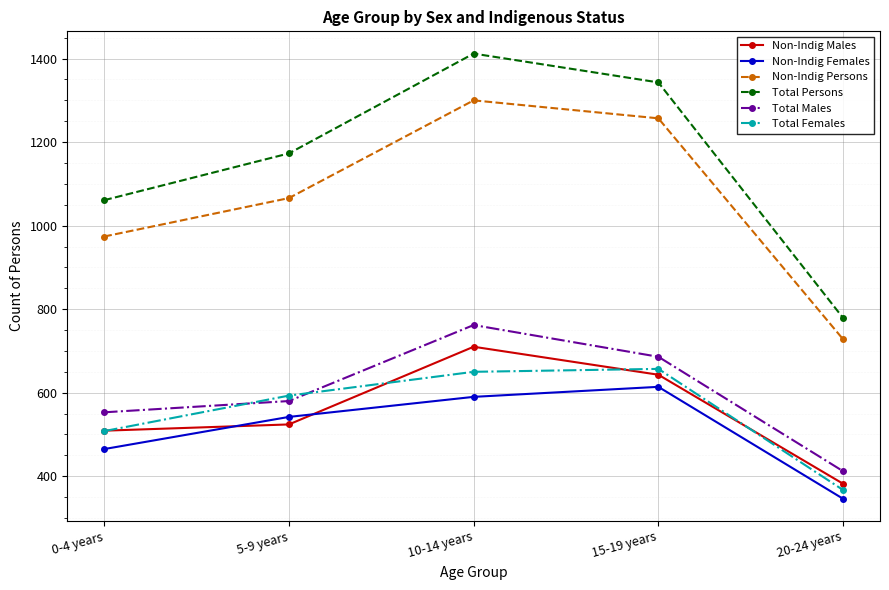

What is the sum of all Total Persons values?

5768